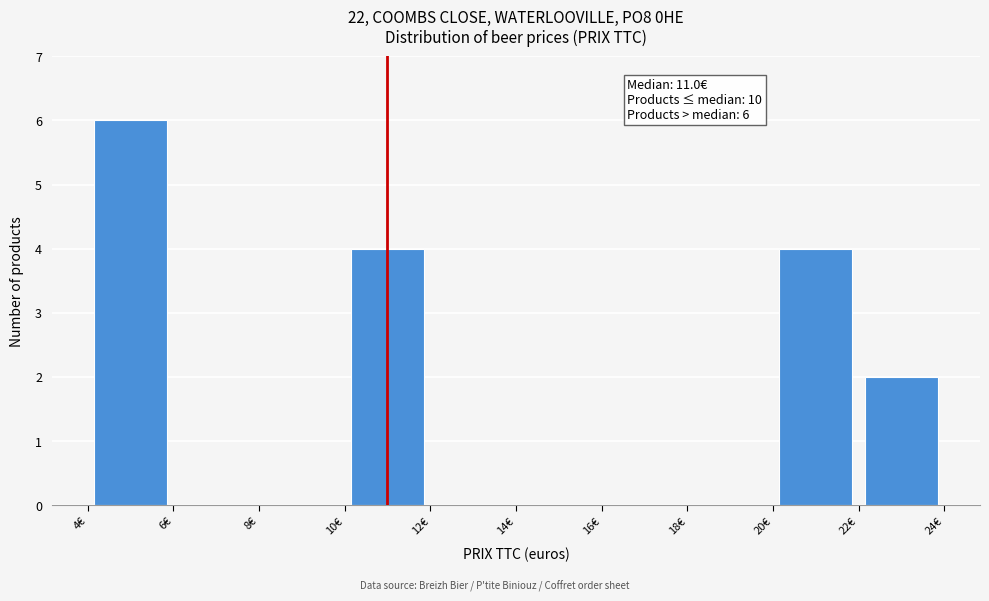

Which range on the x-axis has the tallest bar?

4 to 6